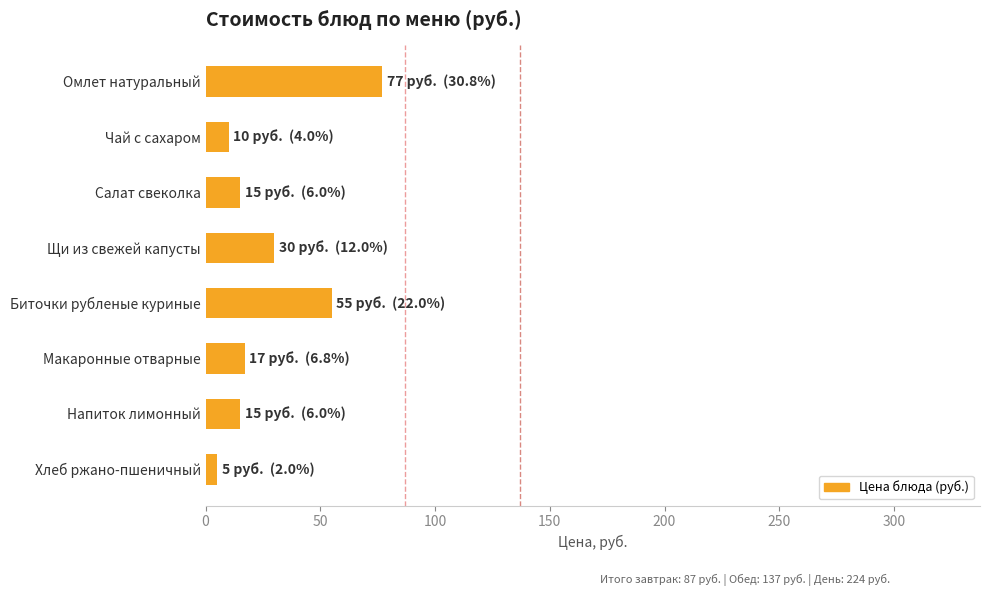

What is the label of the 6th bar from the bottom?

Салат свеколка